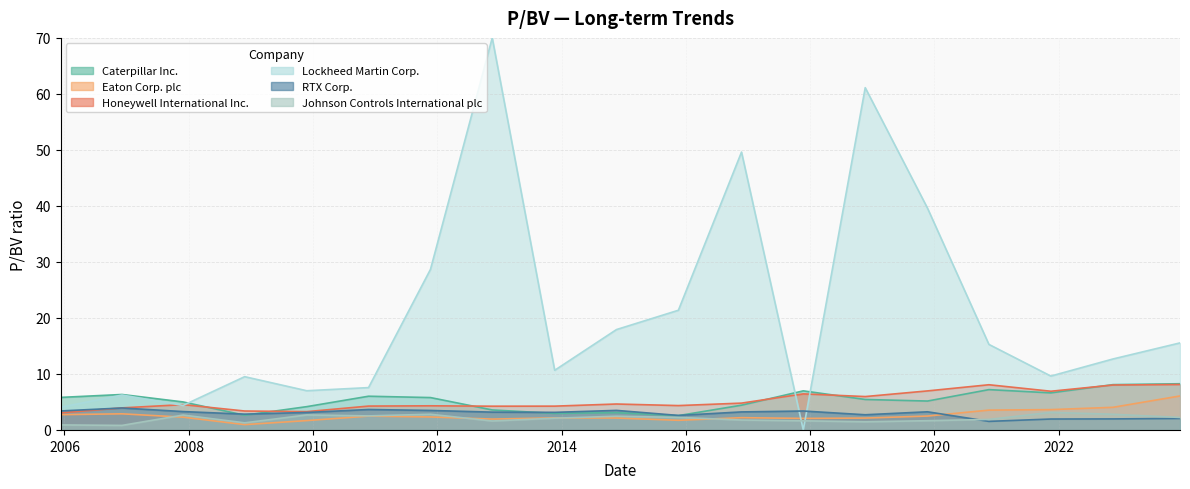

True or false: Caterpillar Inc. and Honeywell International Inc. cross at least once.

True